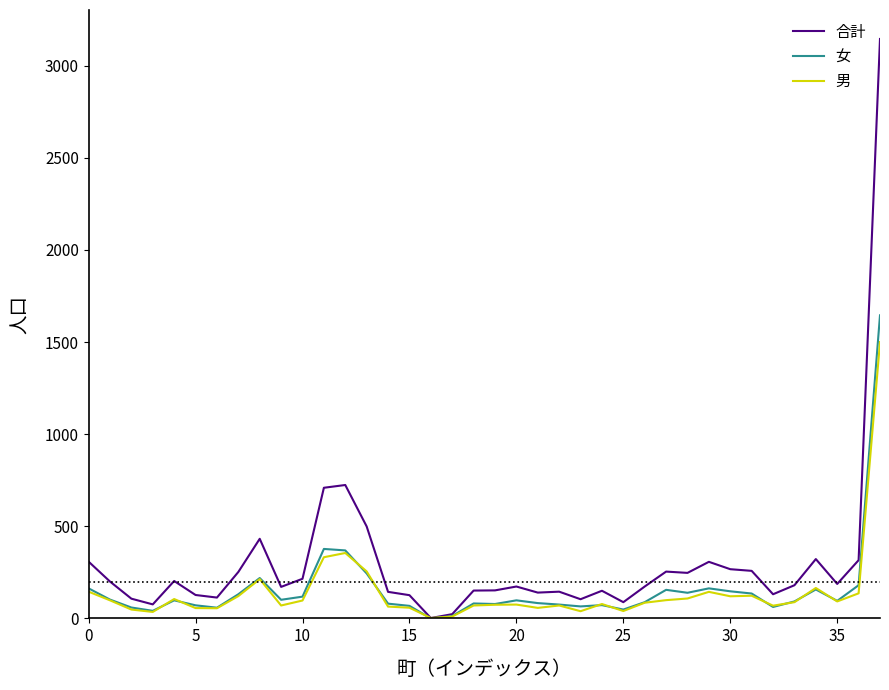

Which series has the largest total across all categories?

合計